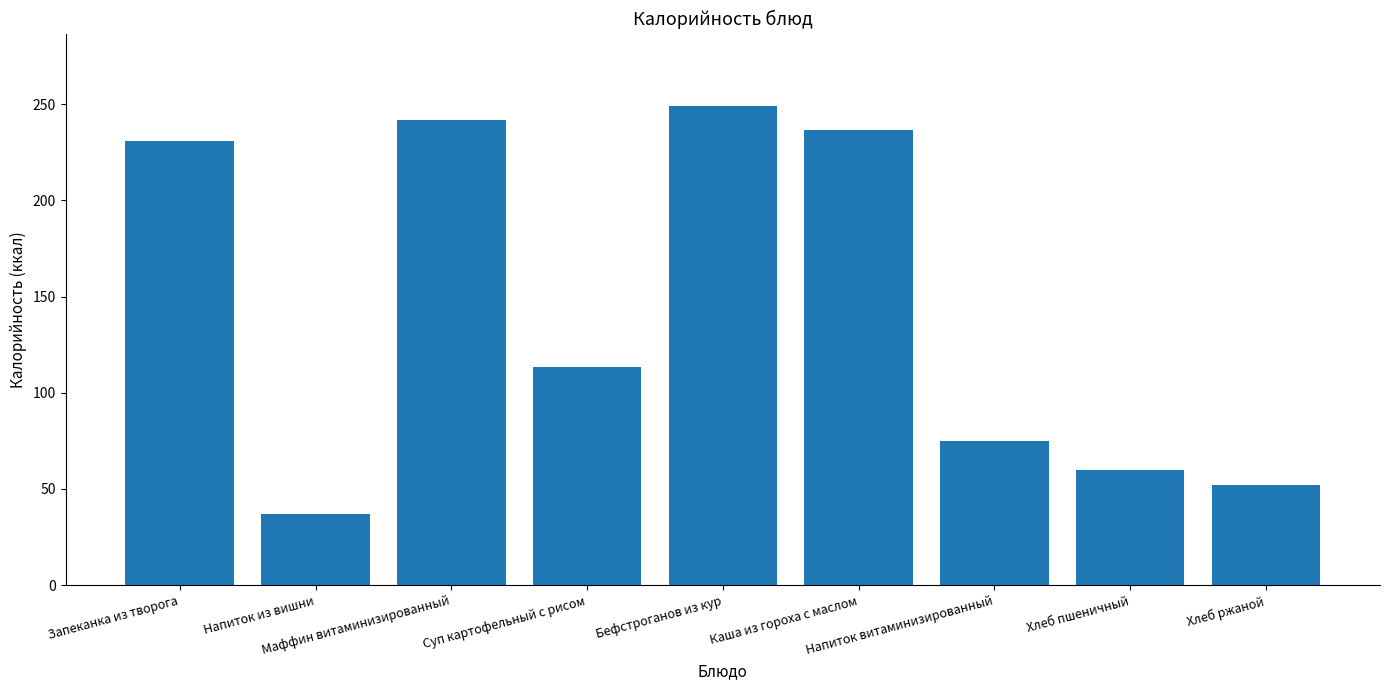

Read the value at Хлеб ржаной.

52.2